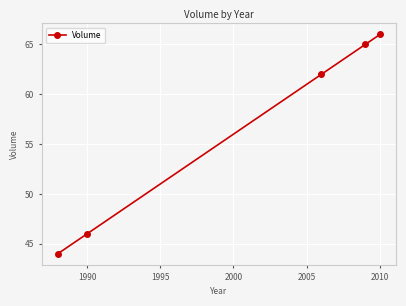

What is the smallest value displayed?

44